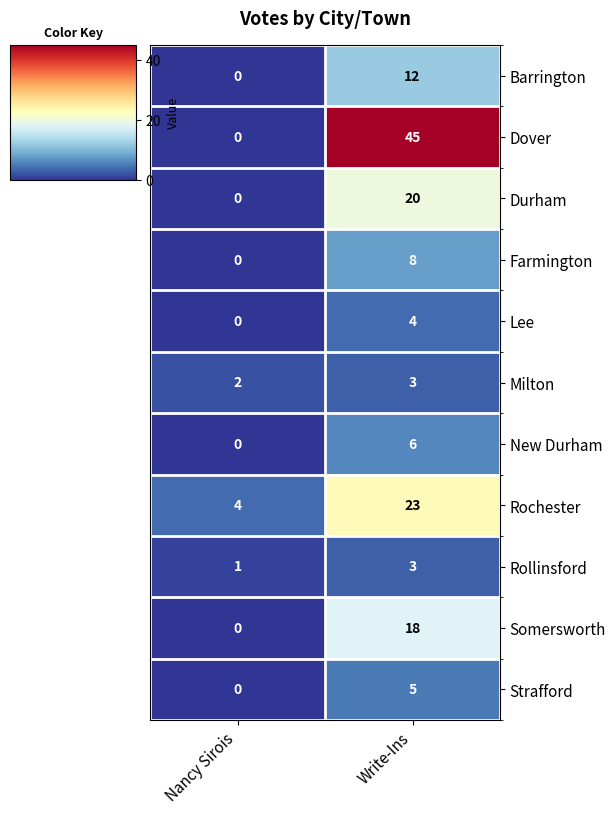

Which series has the largest total across all categories?

Dover